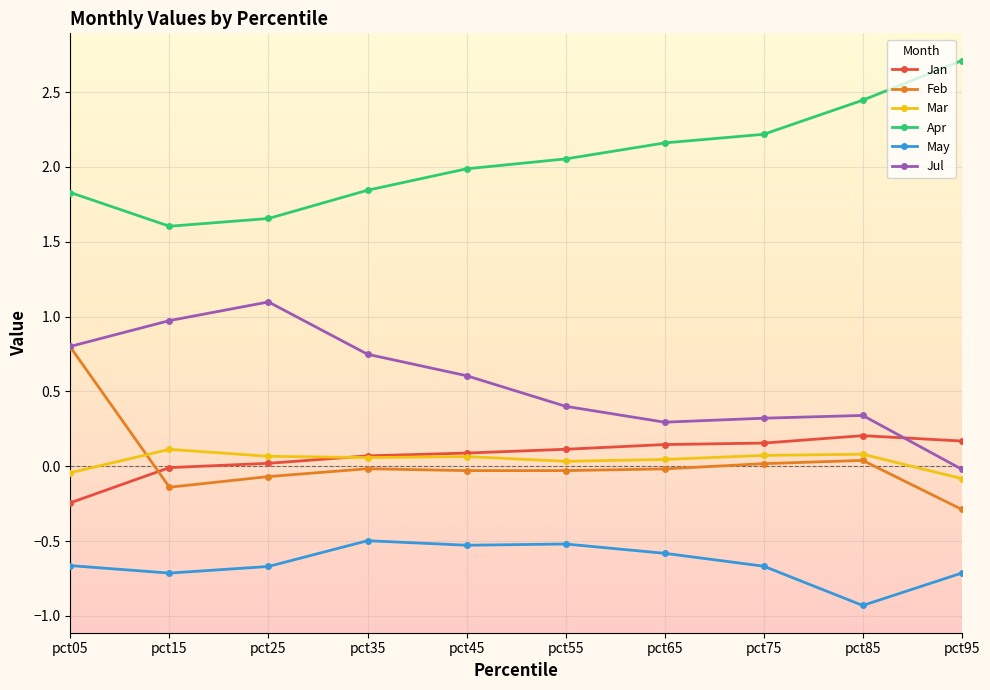

True or false: May has a value of -0.7 at pct25.

True